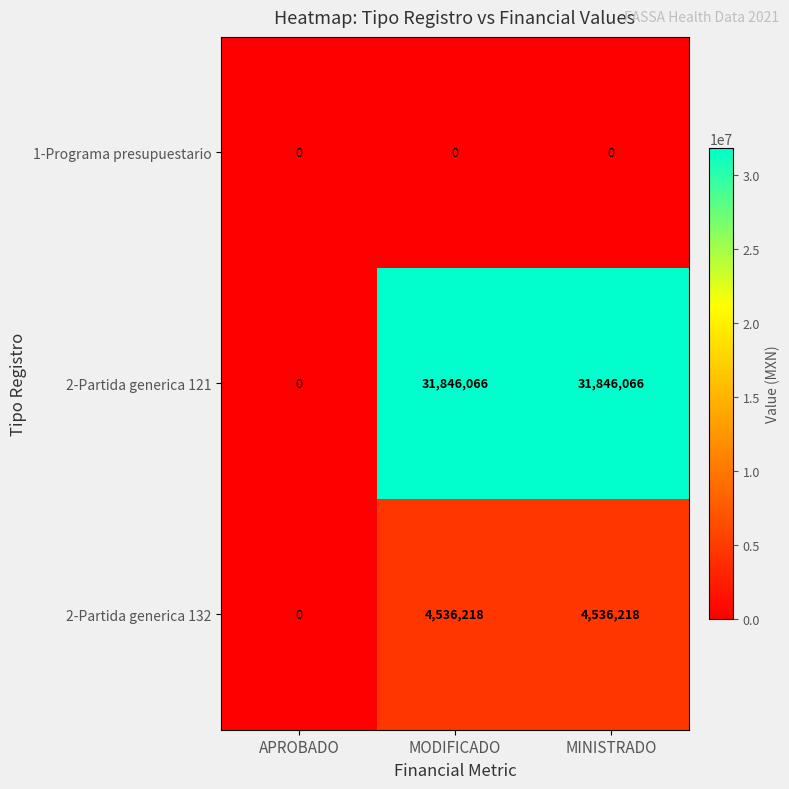

At how many categories does at least one series exceed 21904947?

2